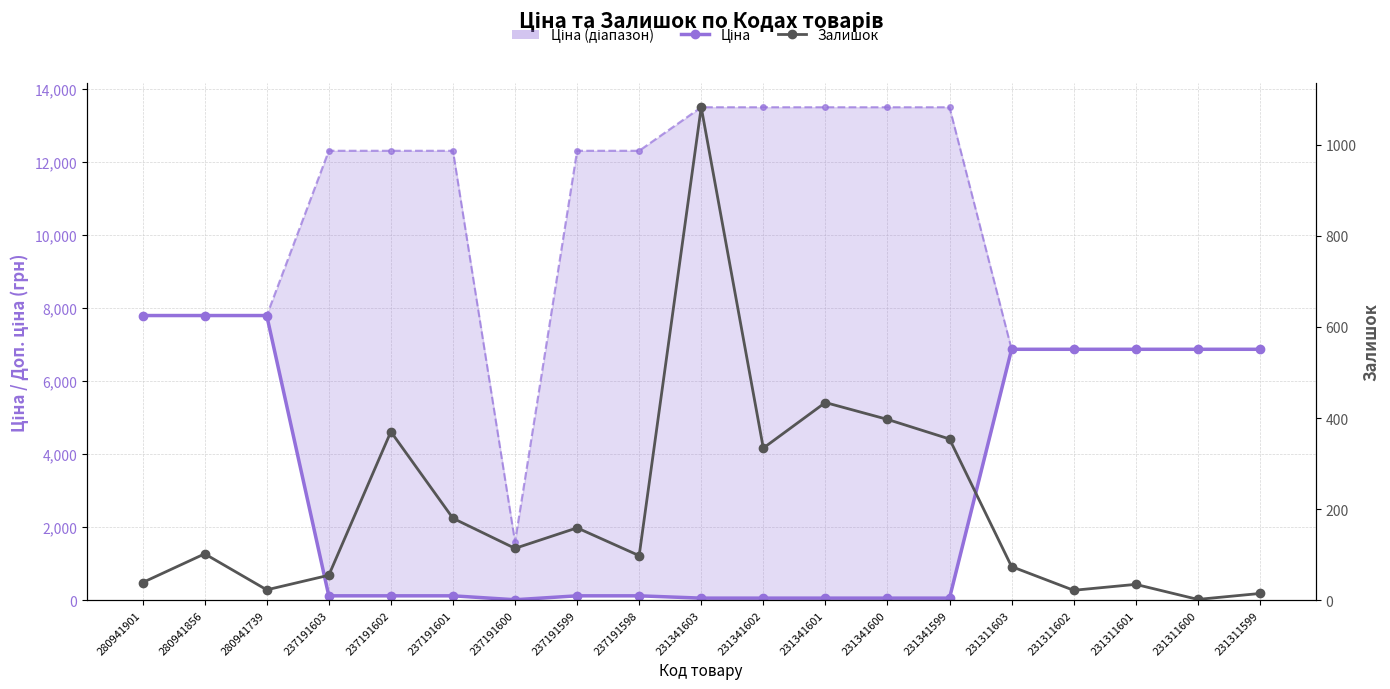

The Залишок series shows 80.1 at 237191603. True or false?

False